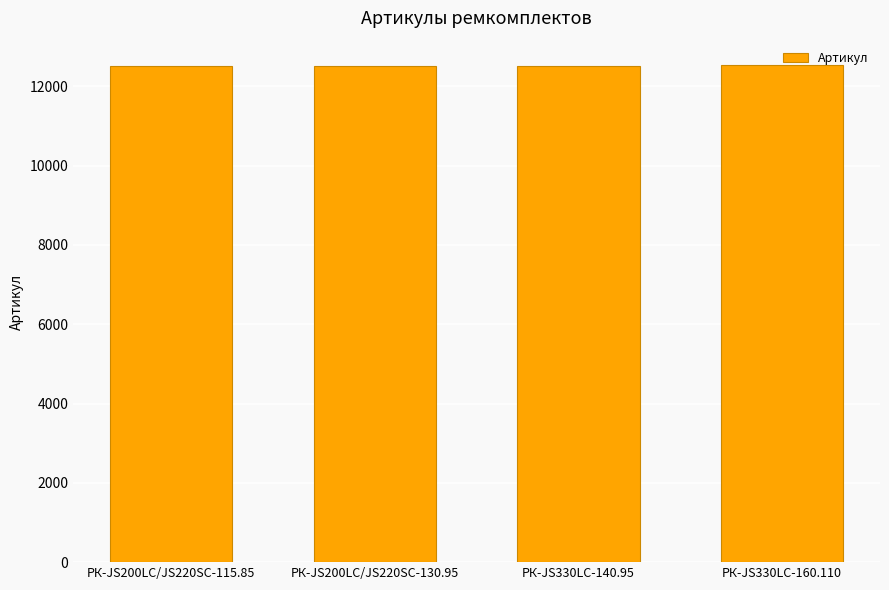

How many bars are there in total?

4